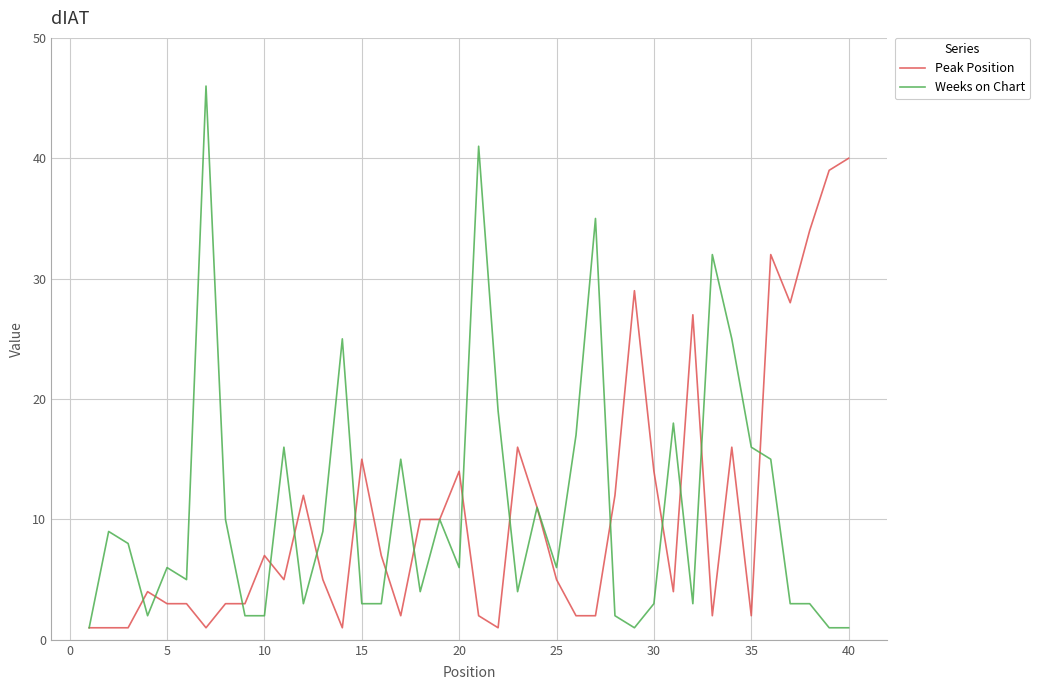

What is the maximum value for Weeks on Chart?

46